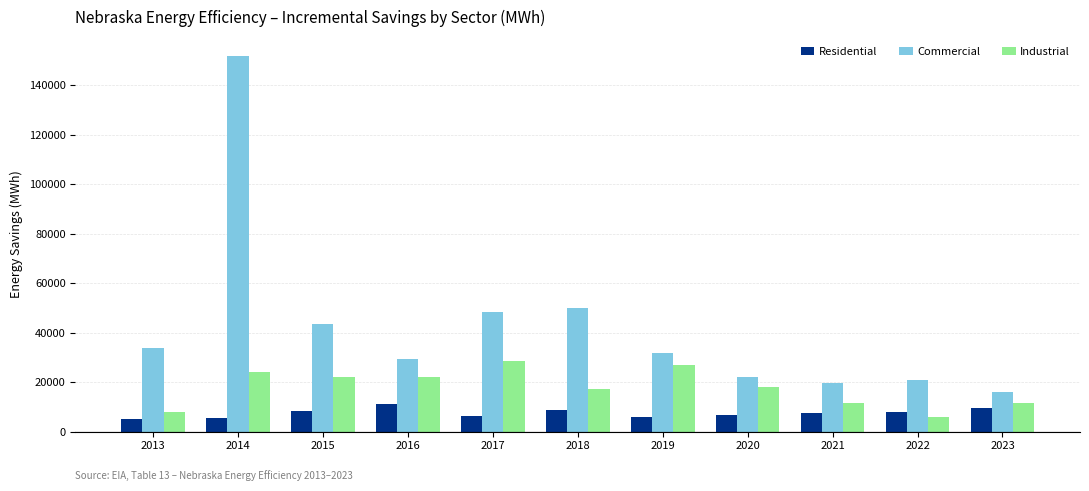

At which label does Industrial reach its peak?

2017